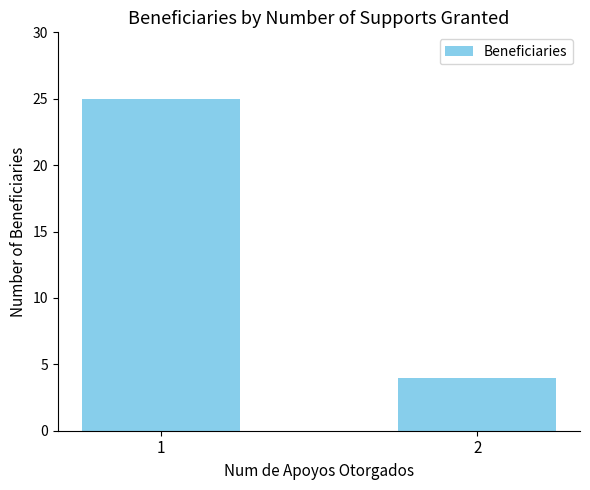

What is the difference between the values at 1 and 2?

21